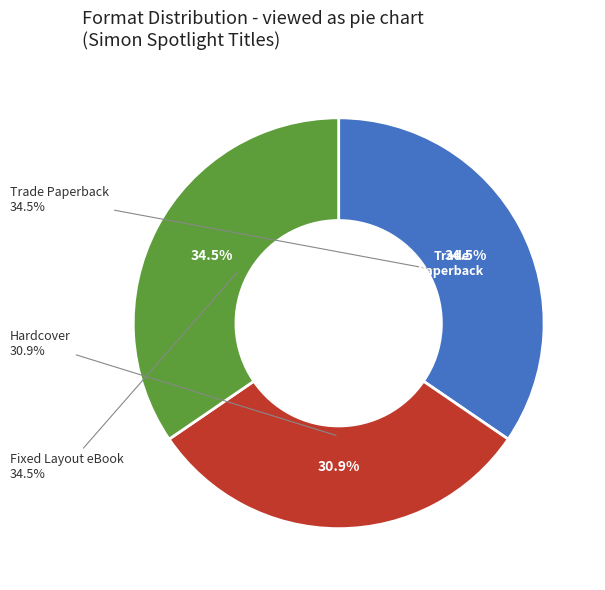

To the nearest percent, what percentage of the pie is Hardcover?

31%